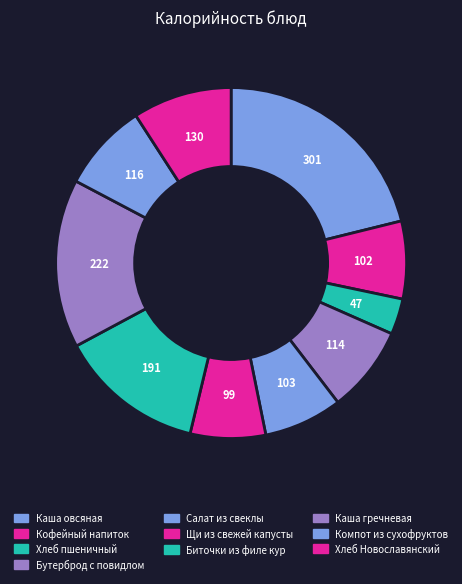

How many segments does this pie chart have?

10